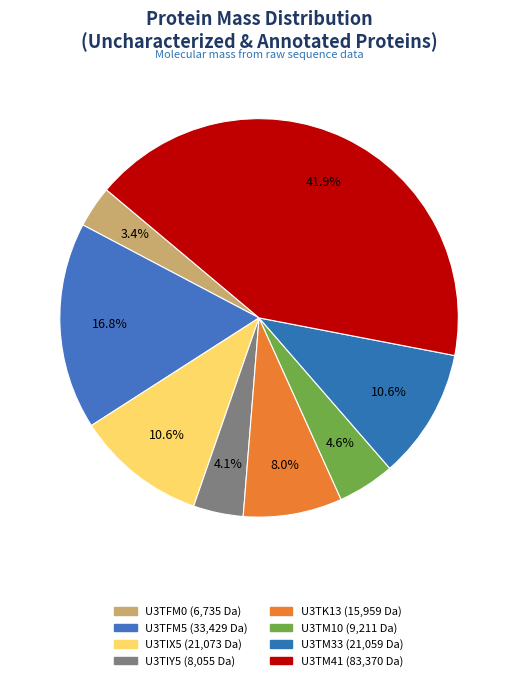

Rank the categories by value from highest to lowest.

U3TM41, U3TFM5, U3TIX5, U3TM33, U3TK13, U3TM10, U3TIY5, U3TFM0